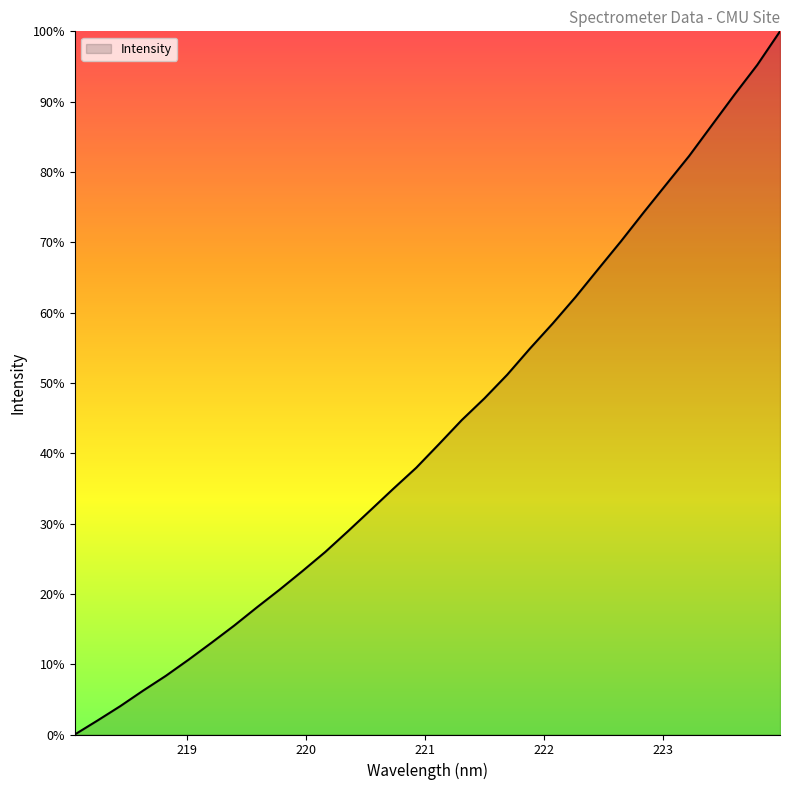

Does the chart have visible grid lines?

No